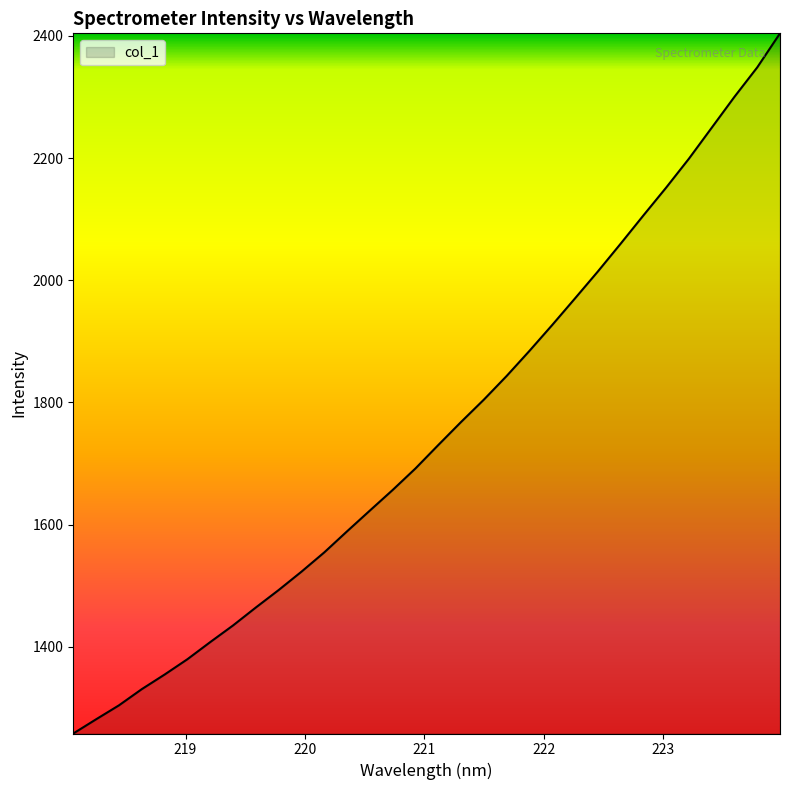

How many lines are shown in the chart?

1